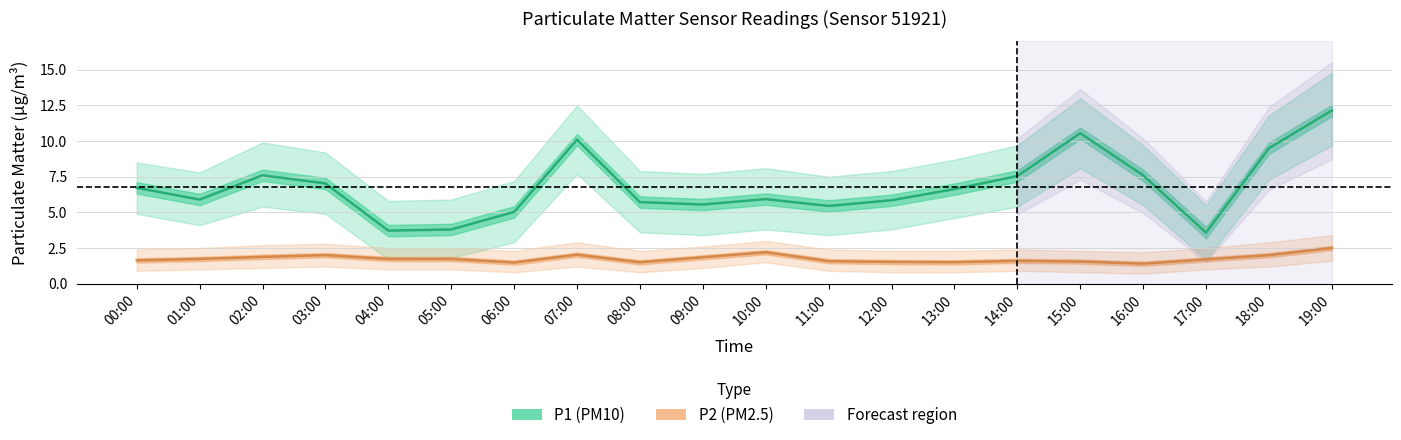

True or false: P1 (PM10) has a value of 10.7 at 02:00.

False